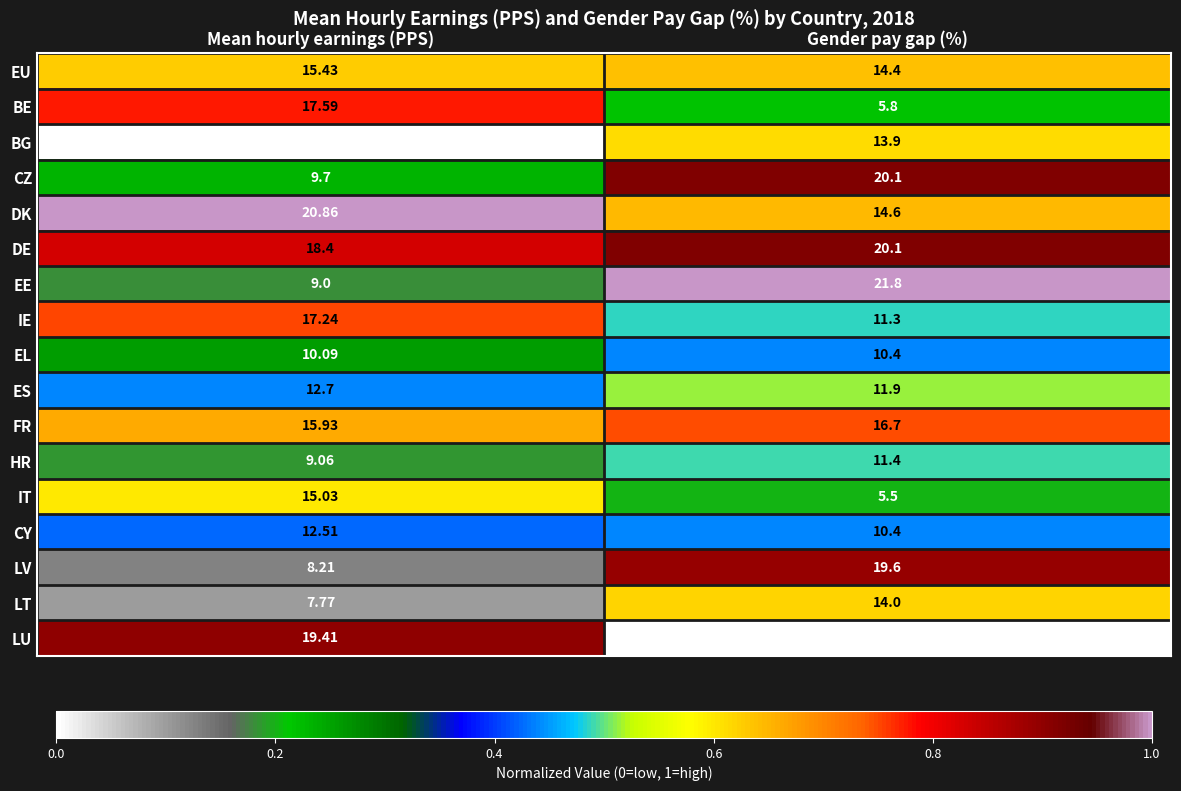

Where does the CY series first go above 12?

Mean hourly earnings (PPS)